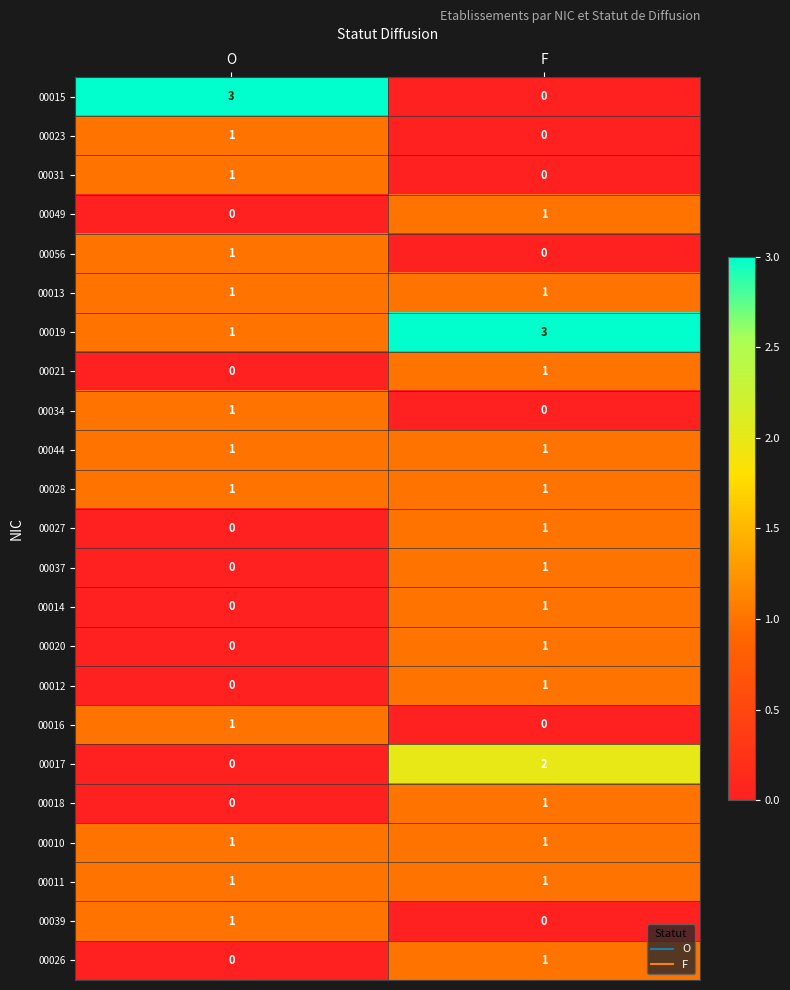

The value of 00018 at F is 1. True or false?

True